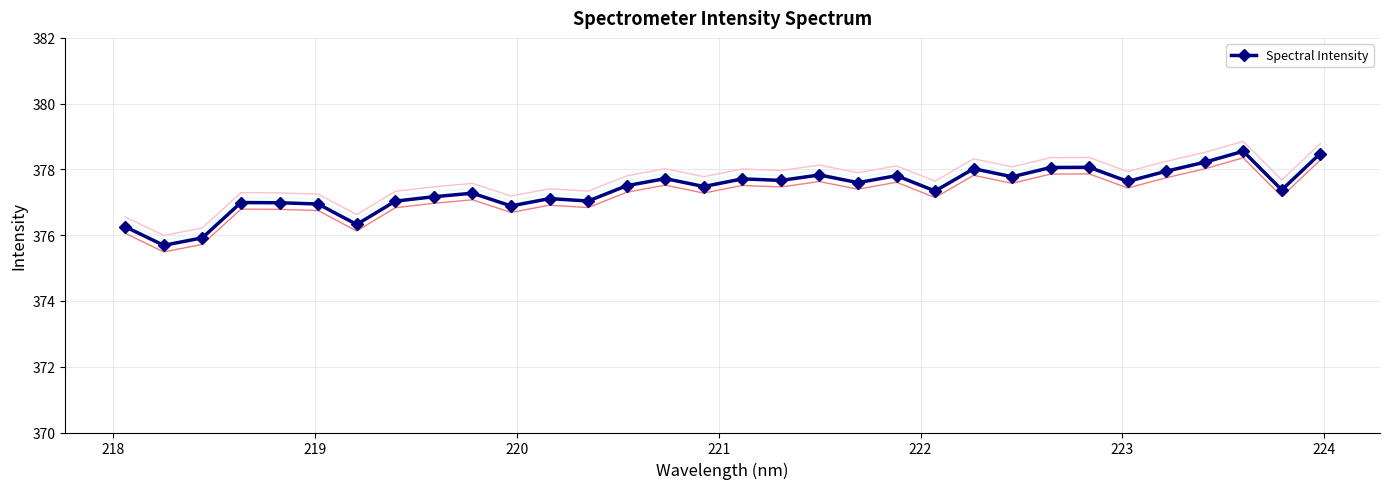

What is the sum of all values?

12076.5